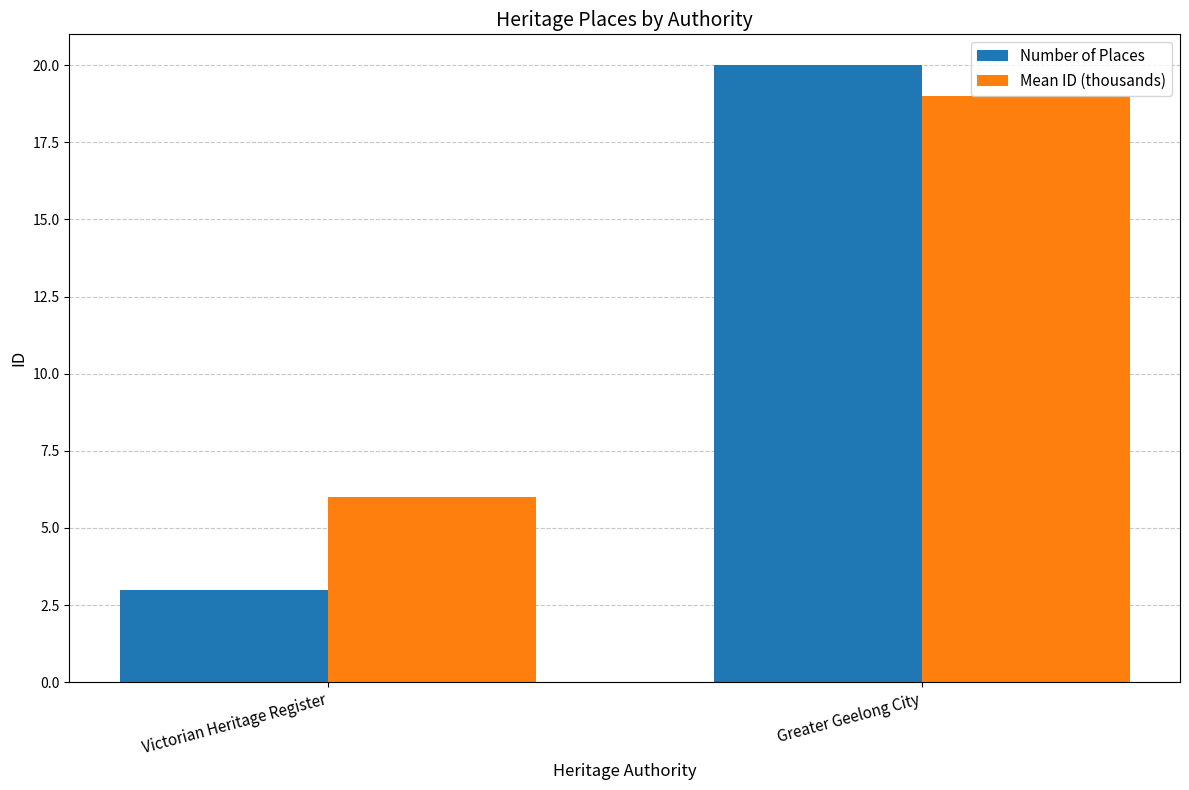

Between Victorian Heritage Register and Greater Geelong City, which series saw the biggest shift?

Number of Places